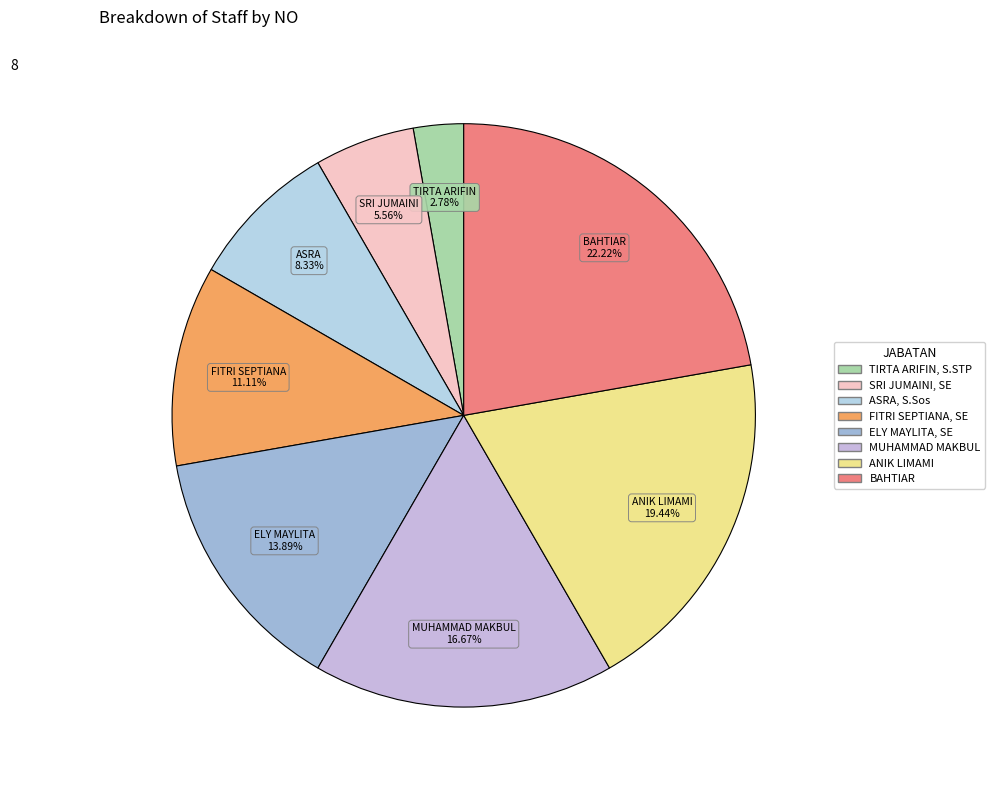

What is the change in value from ASRA, S.Sos to BAHTIAR?

+5